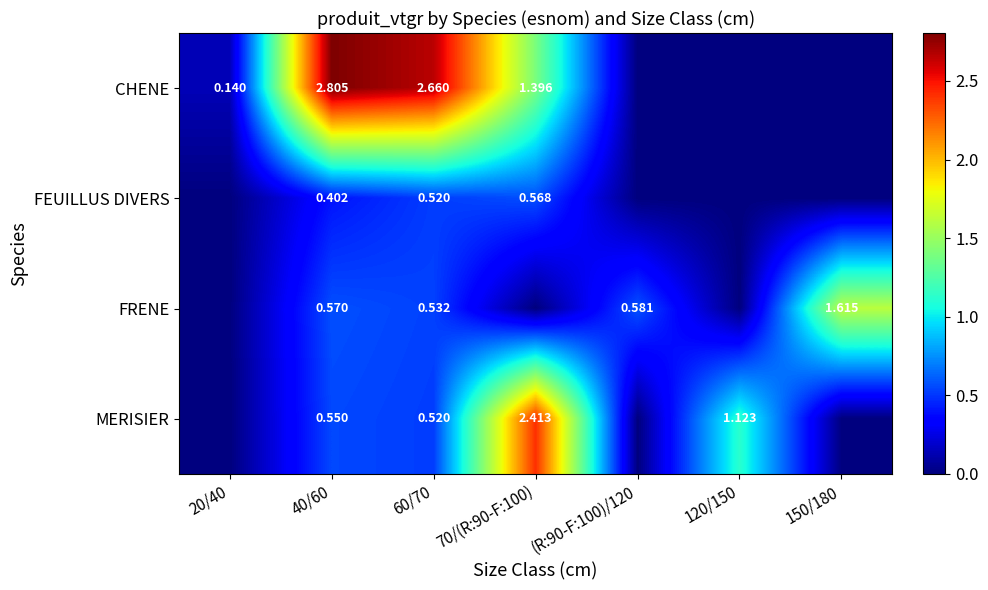

What is the highest value of the FRENE series?

1.6